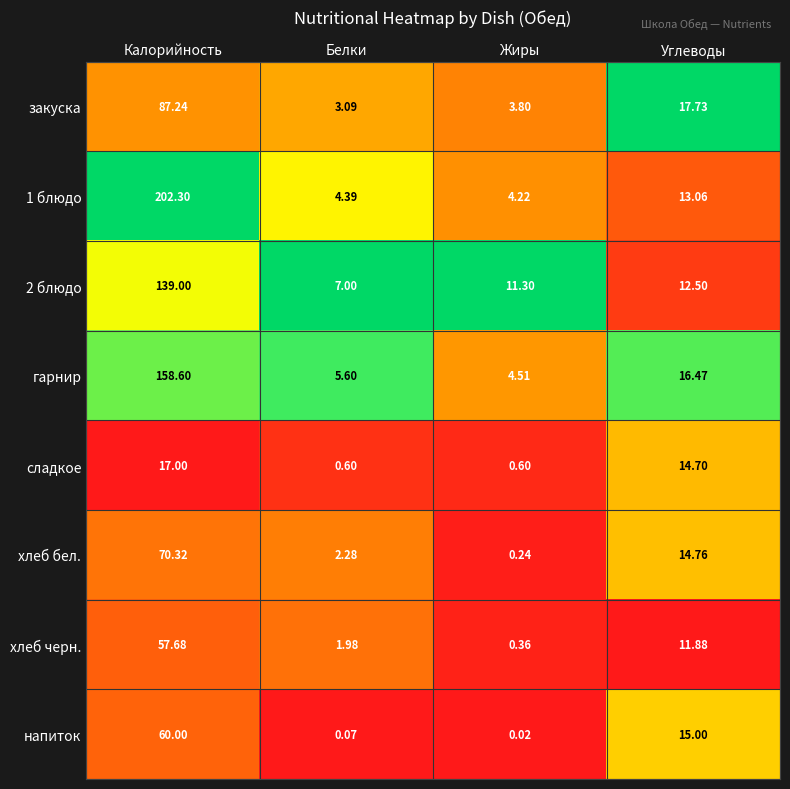

At which category does the chart reach its peak across all series?

Калорийность